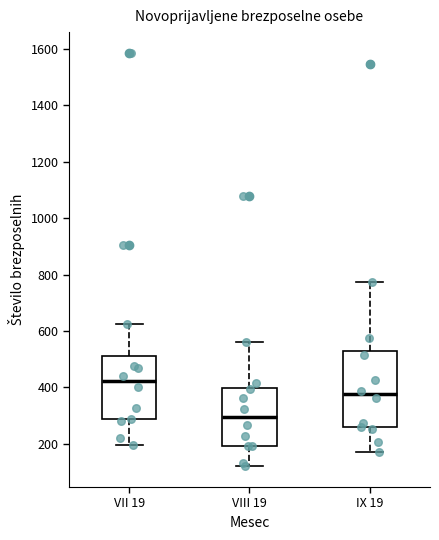

Reading left to right, read every box against the y-axis: the position of its median line, the range the box covers, and the ends of its whiskers. The values are not printed on the chart, so give them approximately, as read against the axis.

VII 19: median 420, box 280 to 520, whiskers 200 to 620
VIII 19: median 300, box 200 to 400, whiskers 120 to 560
IX 19: median 380, box 260 to 540, whiskers 180 to 780